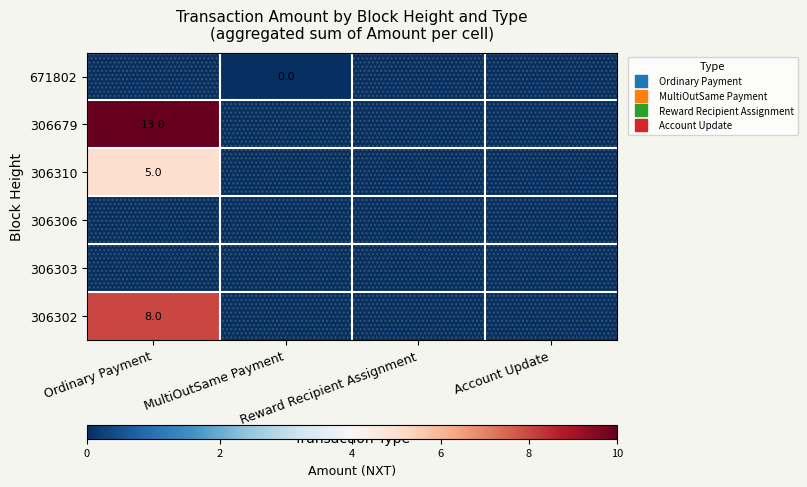

How many categories are shown in the chart?

4